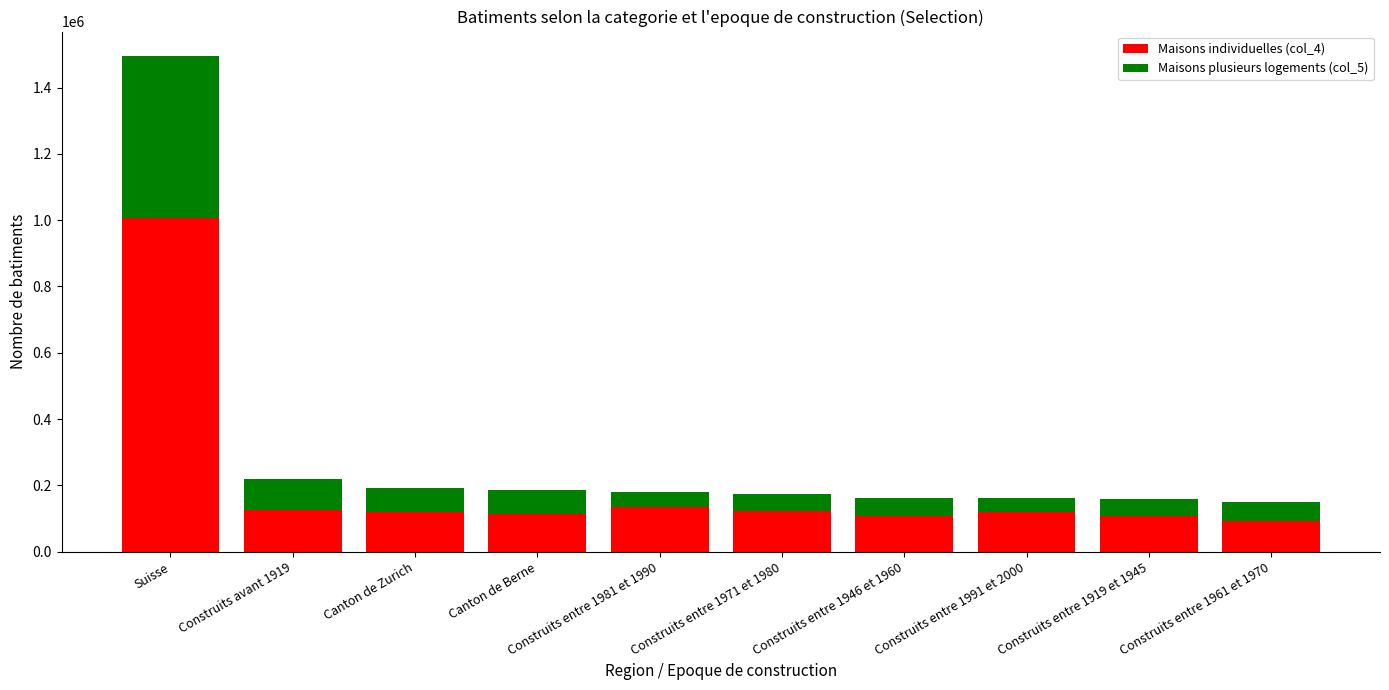

What is the minimum value for Maisons individuelles (col_4)?

92485